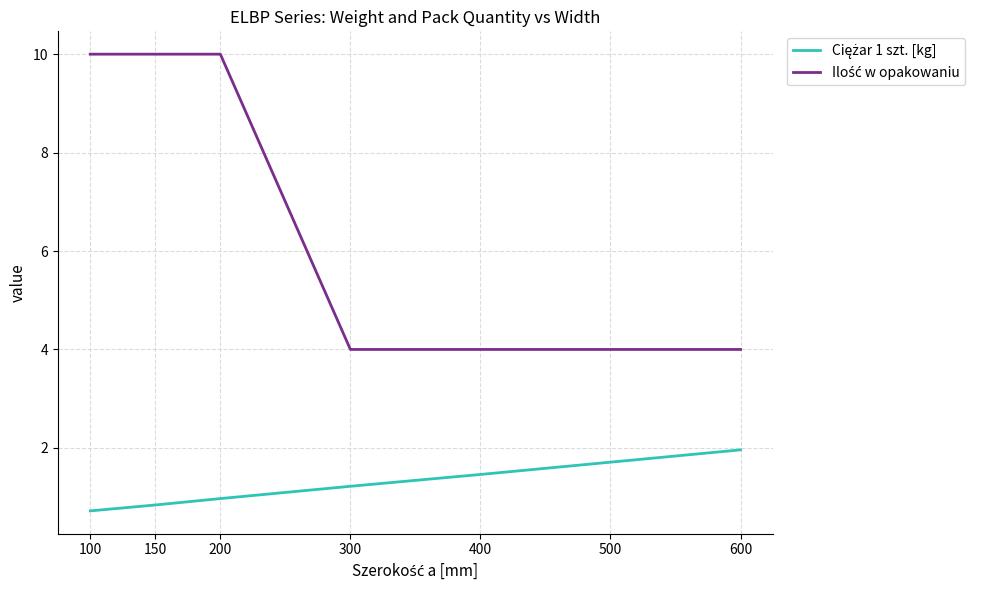

What is the spread (max minus min) of values at 200?

9.0